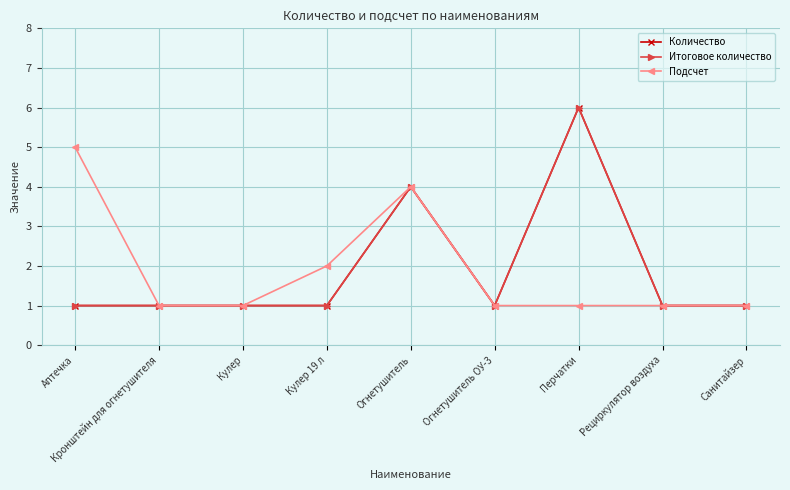

Reading left to right, list all the values displayed in this chart.

Количество: Аптечка=1	Кронштейн для огнетушителя=1	Кулер=1	Кулер 19 л=1	Огнетушитель=4	Огнетушитель ОУ-3=1	Перчатки=6	Рециркулятор воздуха=1	Санитайзер=1
Итоговое количество: Аптечка=1	Кронштейн для огнетушителя=1	Кулер=1	Кулер 19 л=1	Огнетушитель=4	Огнетушитель ОУ-3=1	Перчатки=6	Рециркулятор воздуха=1	Санитайзер=1
Подсчет: Аптечка=5	Кронштейн для огнетушителя=1	Кулер=1	Кулер 19 л=2	Огнетушитель=4	Огнетушитель ОУ-3=1	Перчатки=1	Рециркулятор воздуха=1	Санитайзер=1